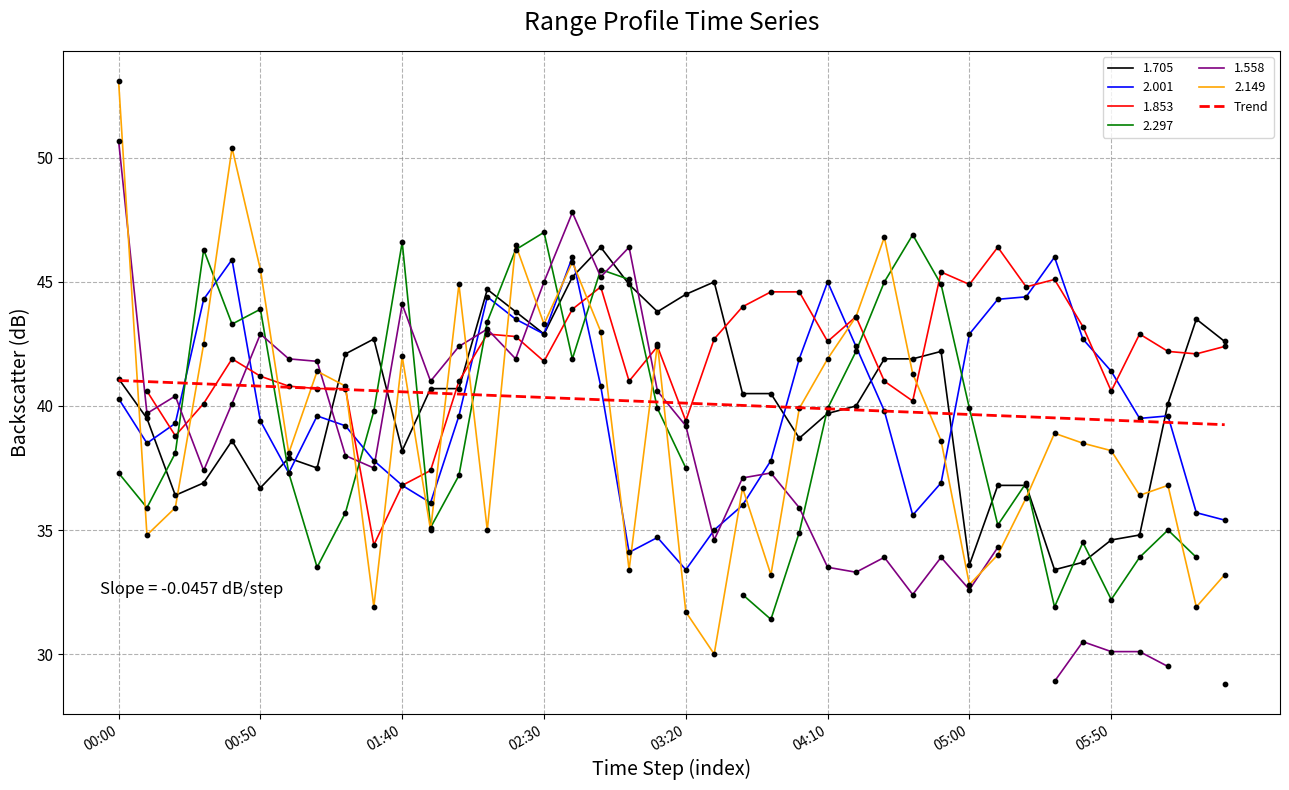

At which label does 2.149 reach its peak?

00:00